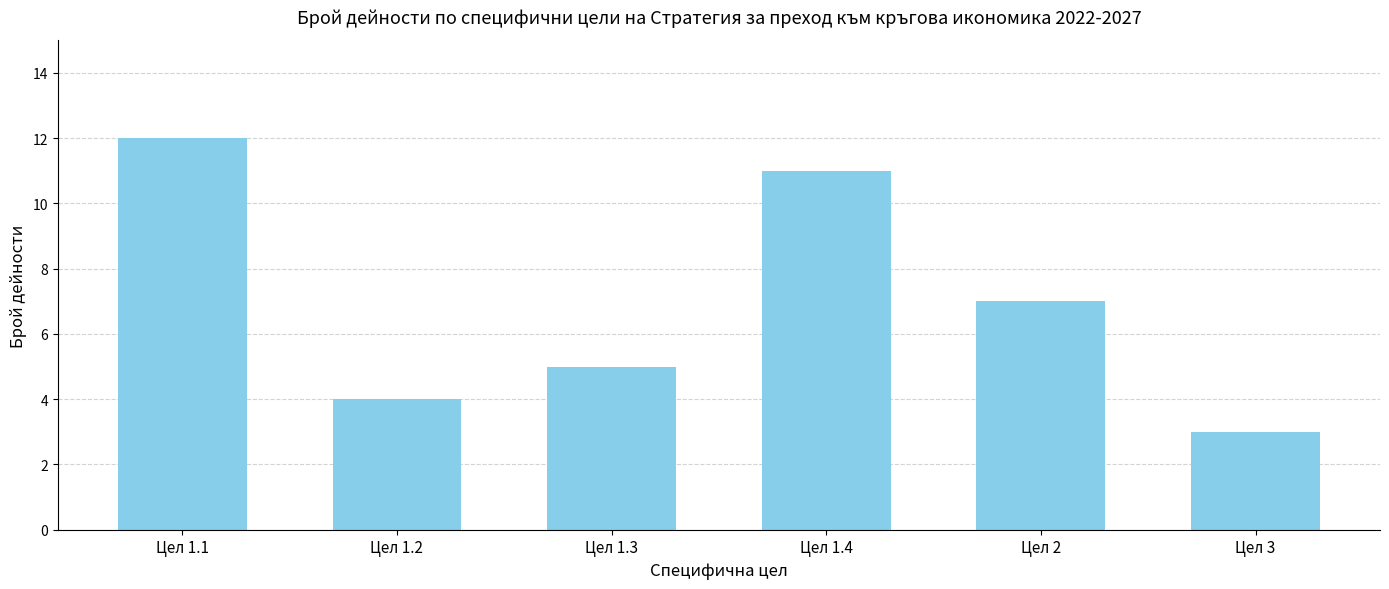

Does the chart contain any negative values?

No